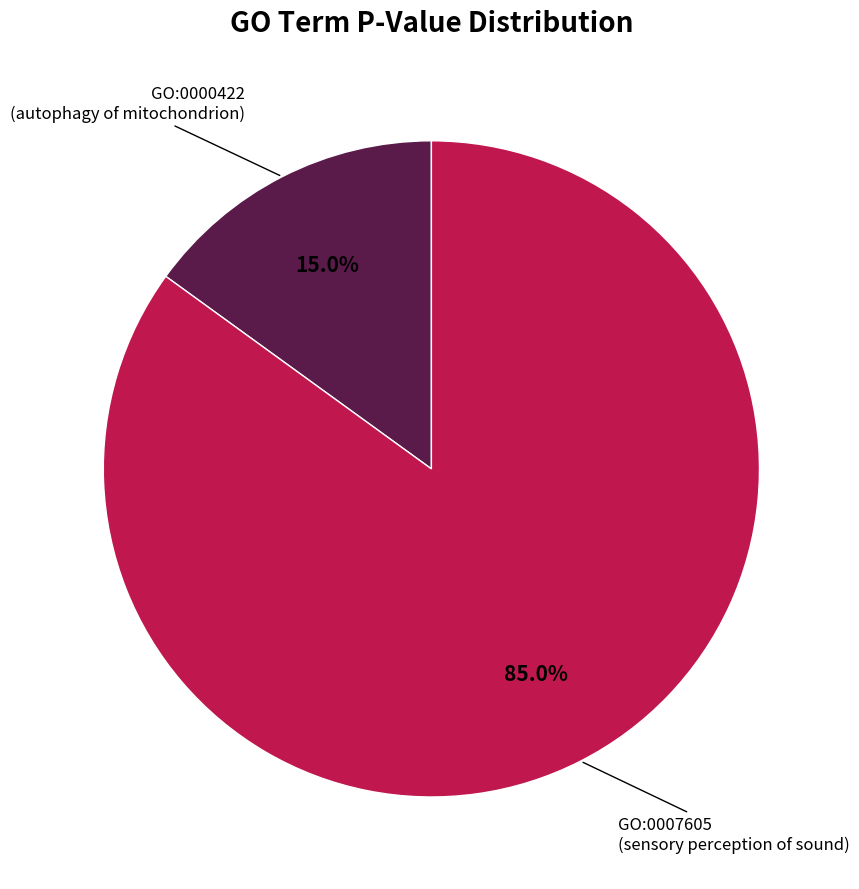

Rank the categories by value from highest to lowest.

GO:0007605, GO:0000422